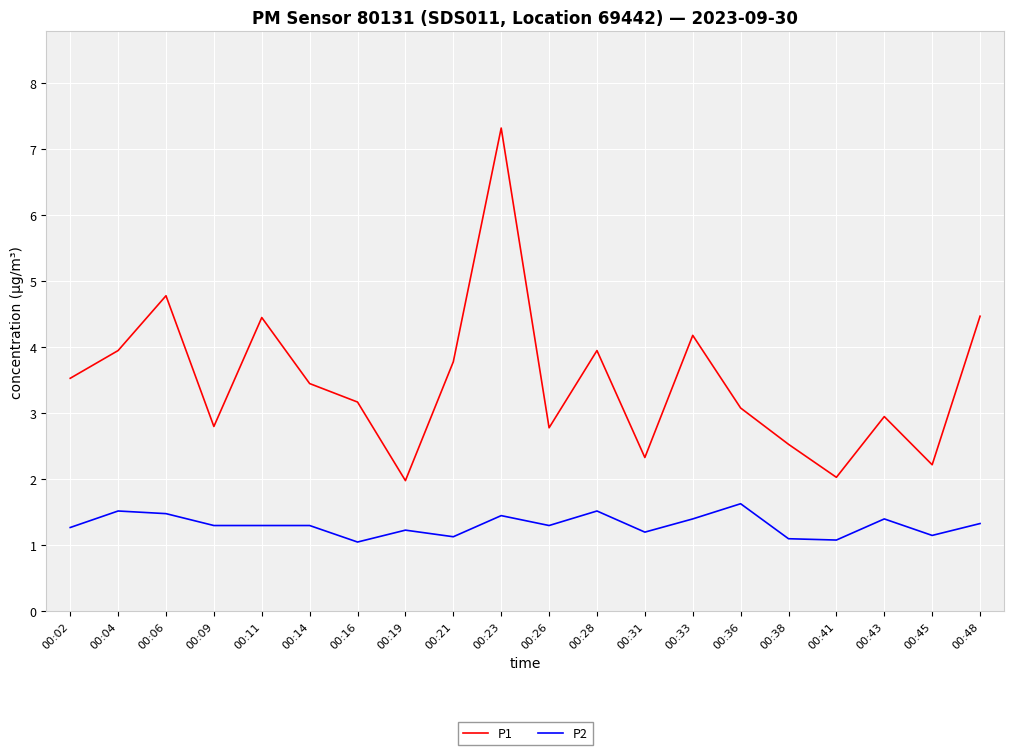

What is the maximum value shown in the chart?

7.3